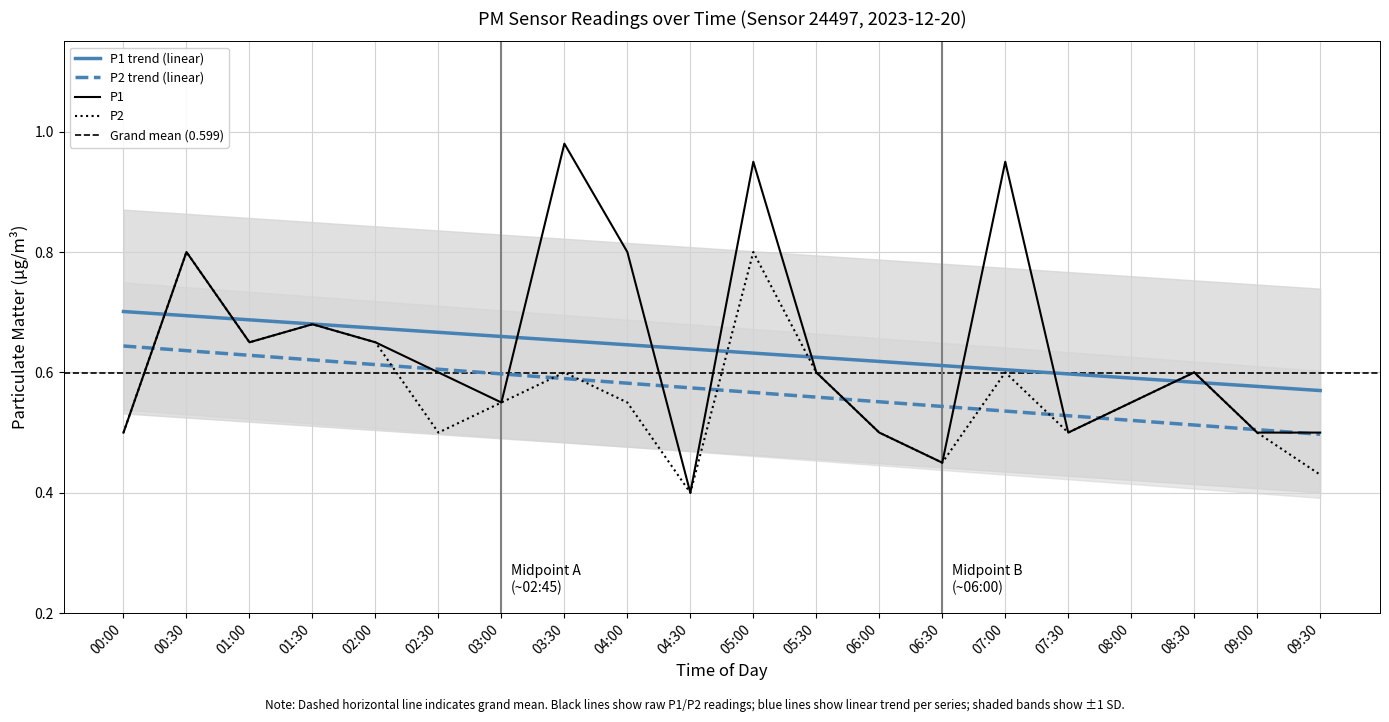

What is the total value across all series at 07:00?

1.5